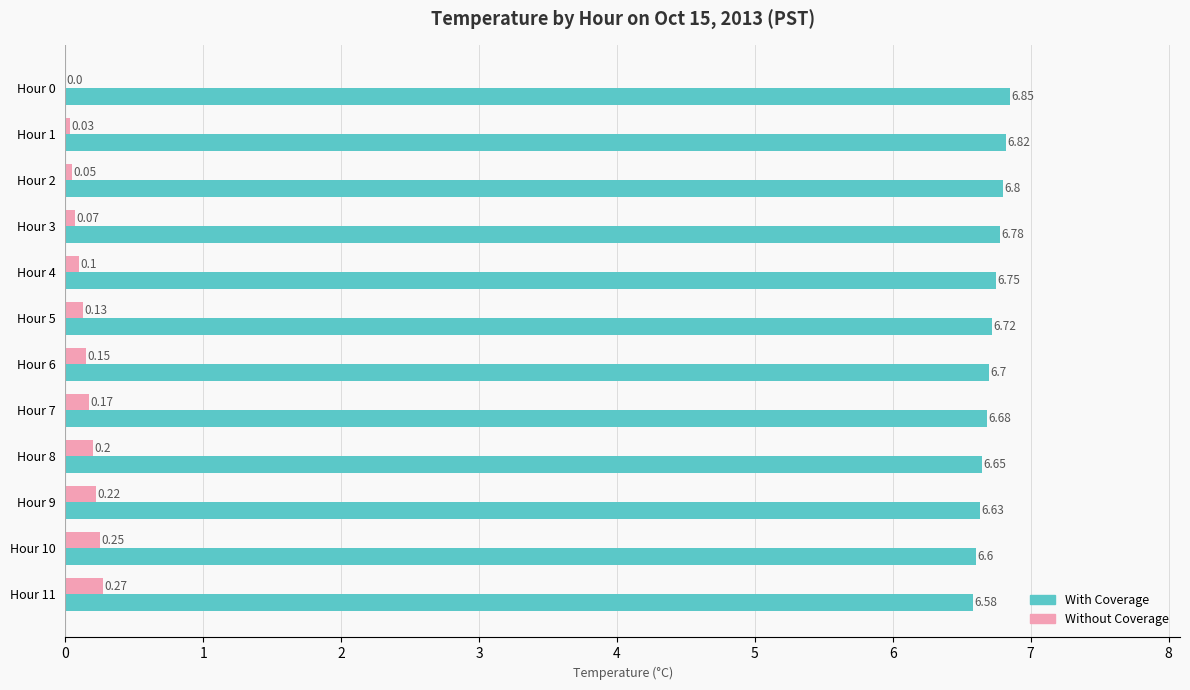

Which series has the largest total across all categories?

With Coverage